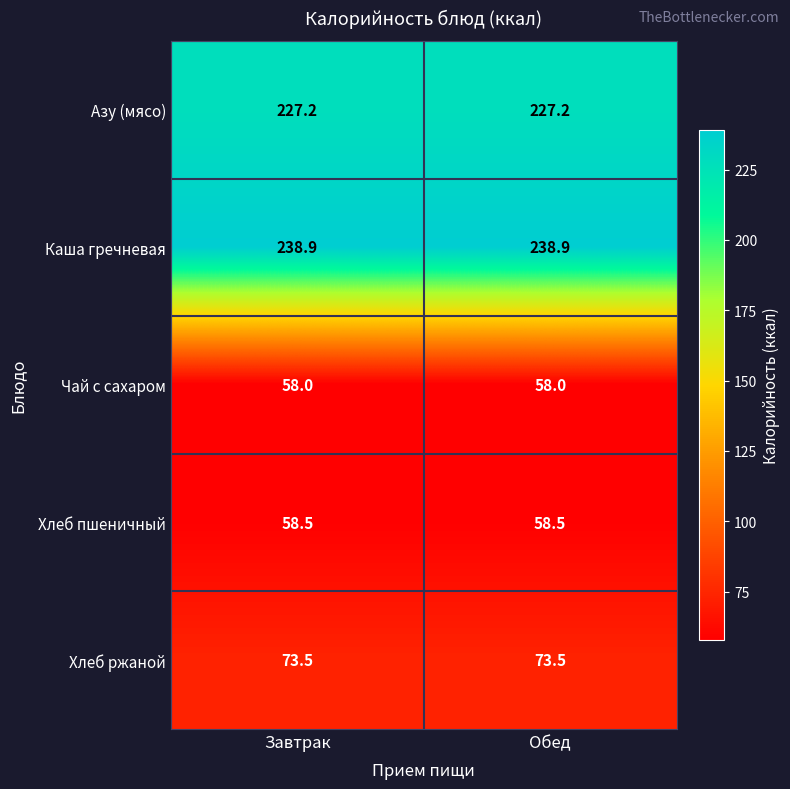

List the series in order of their peak value, highest first.

Каша гречневая, Азу (мясо), Хлеб ржаной, Хлеб пшеничный, Чай с сахаром